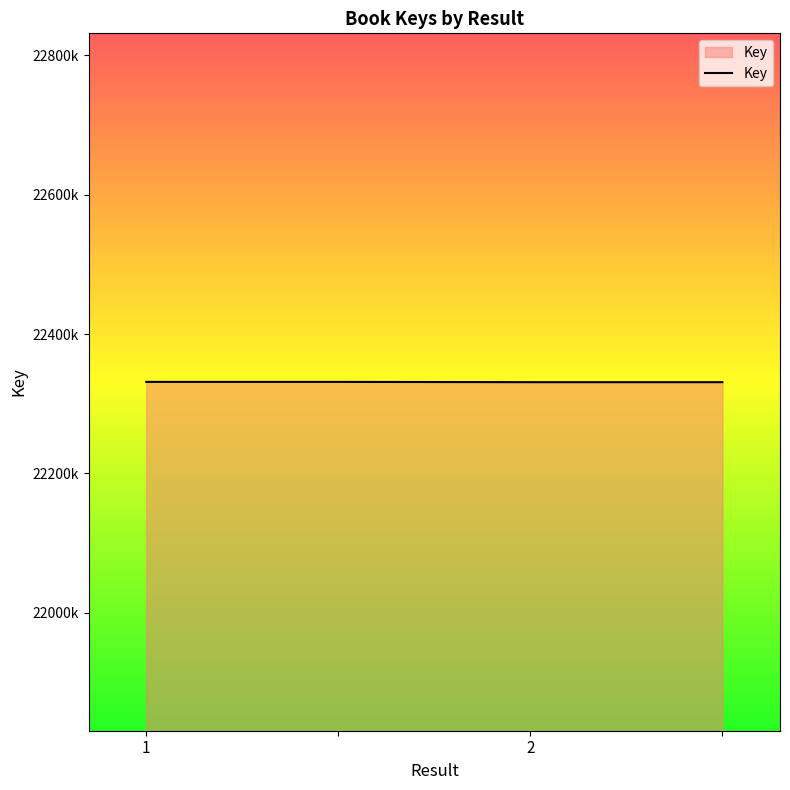

Does the chart display data point markers on the line(s)?

No